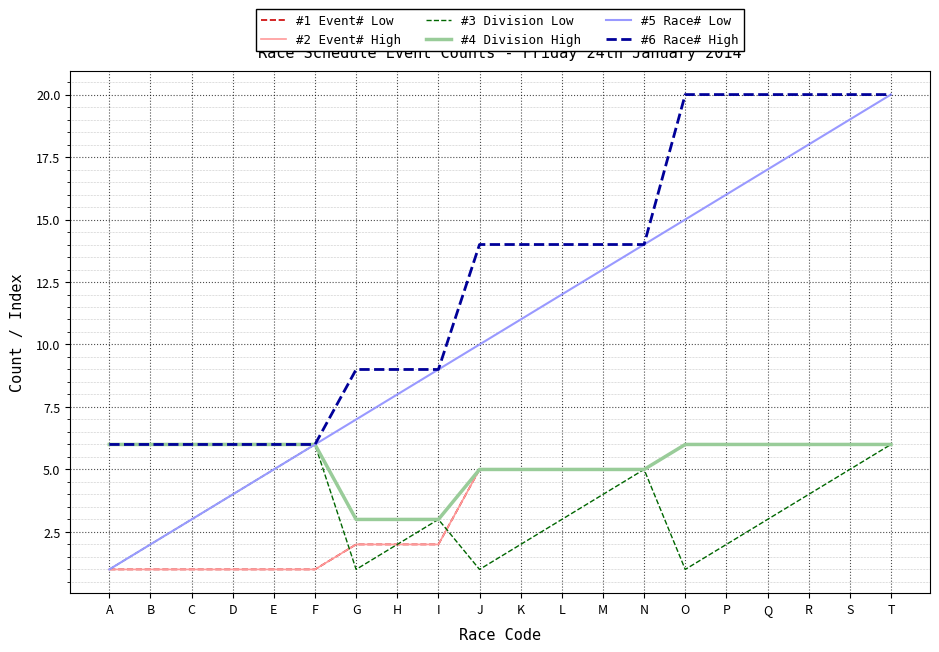

List the series in order of their peak value, highest first.

#5 Race# Low, #6 Race# High, #1 Event# Low, #2 Event# High, #3 Division Low, #4 Division High